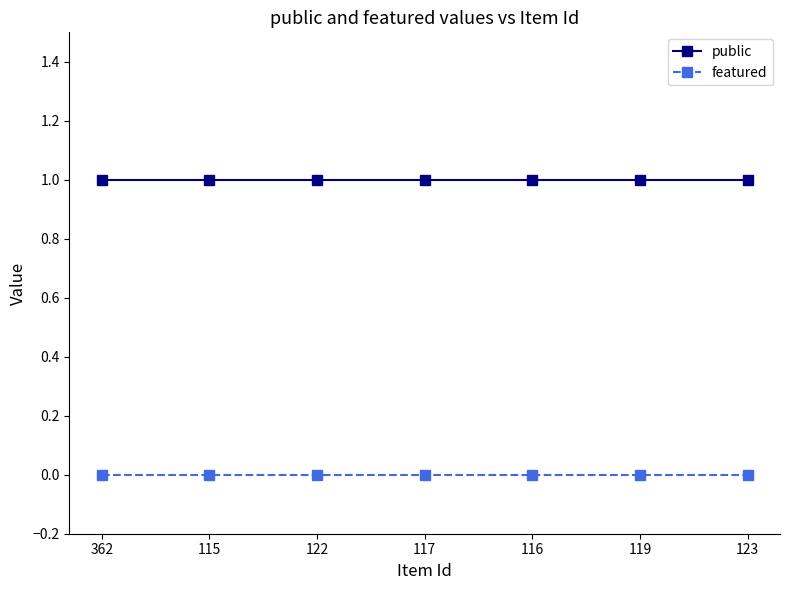

Is it true that featured equals 0 at 117?

True